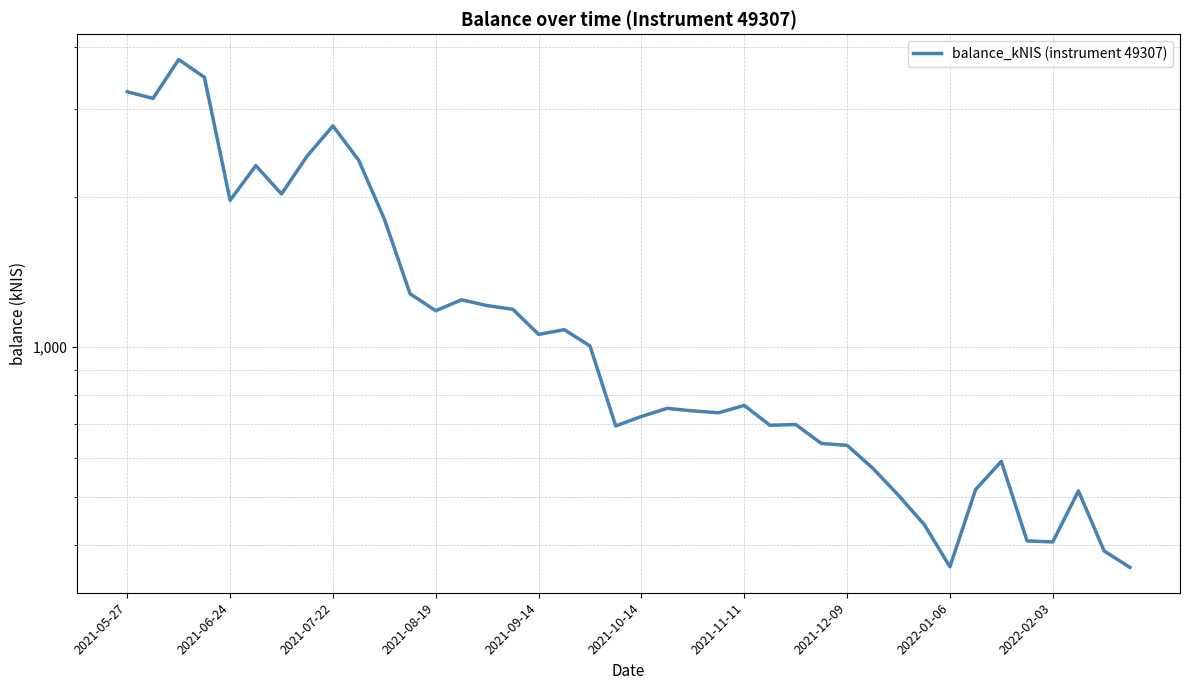

What is the sum of the values at 20 and 19?

1420.1